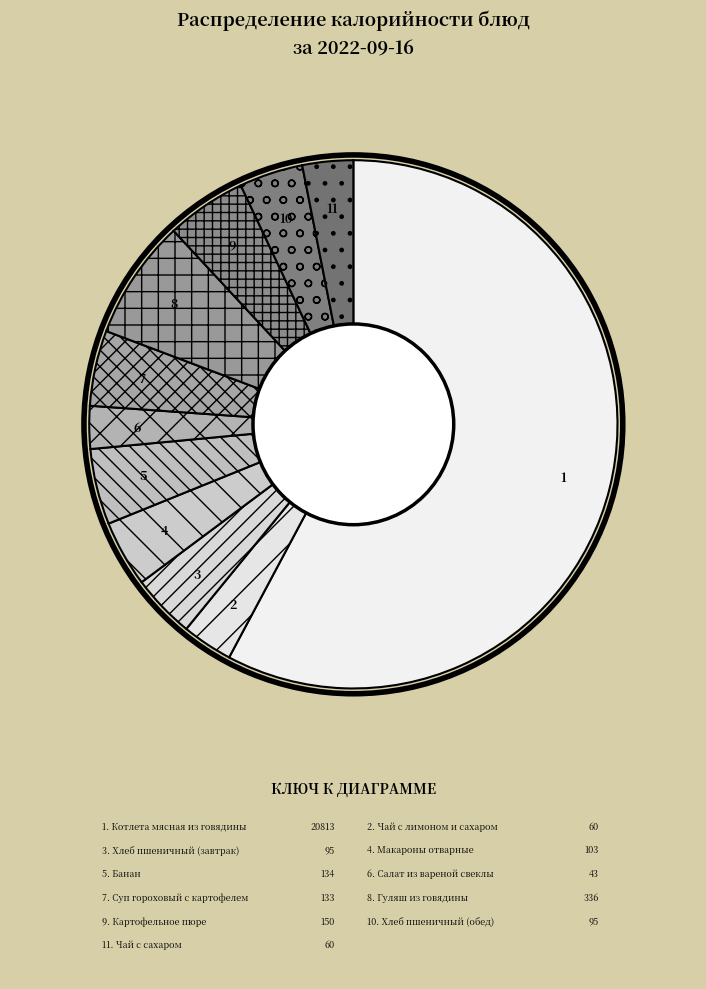

How many segments does this pie chart have?

11